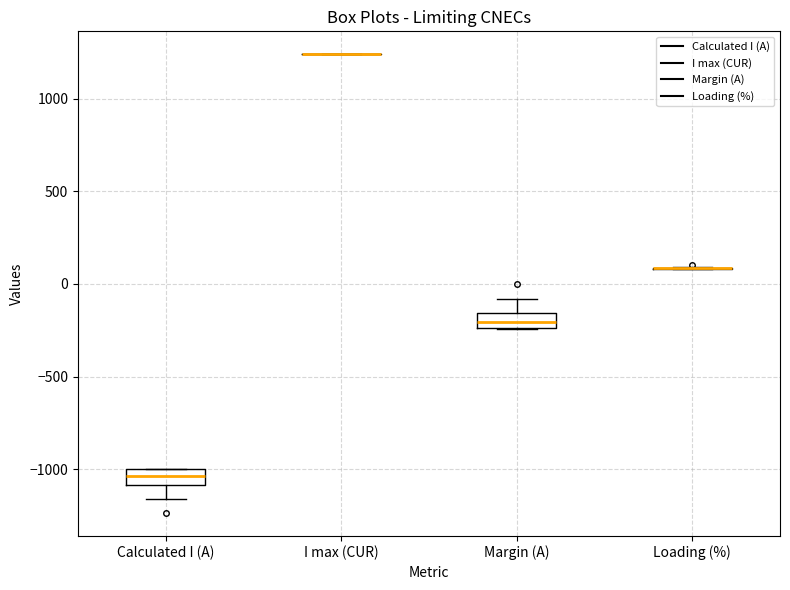

Where does the lower whisker of the box for Calculated I (A) end on the y-axis? The values are not printed on the chart, so give them approximately, as read against the axis.

-1150